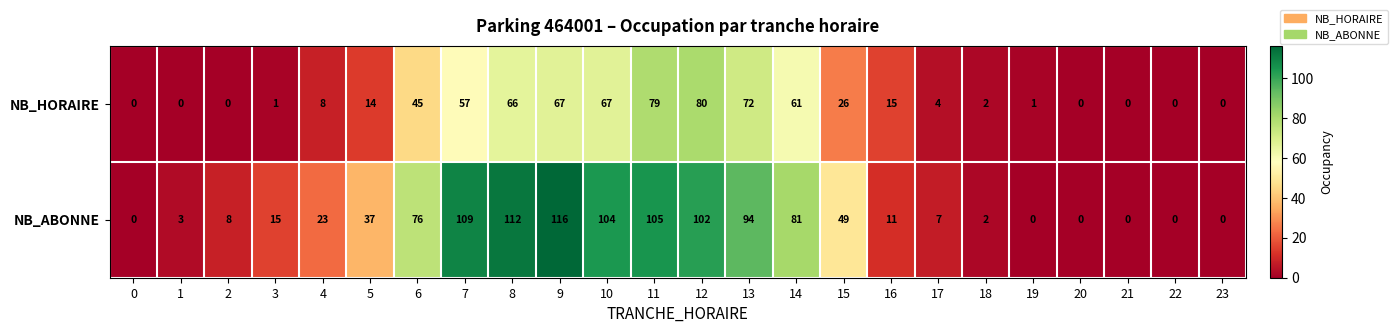

What is the sum of the NB_ABONNE values at 1 and 15?

52